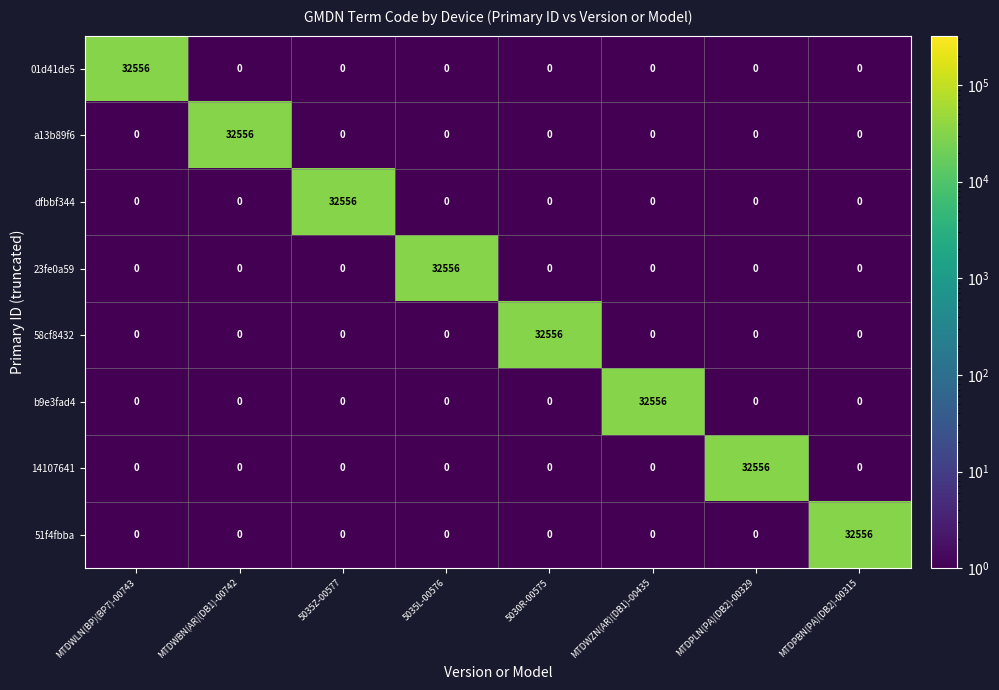

How many data points does each series have?

8